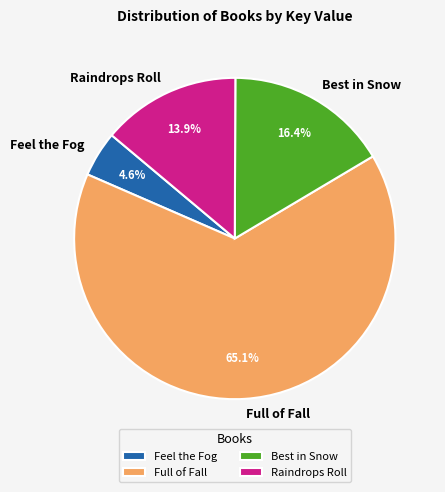

Approximately how many times larger is the value at Best in Snow compared to Raindrops Roll?

1.2